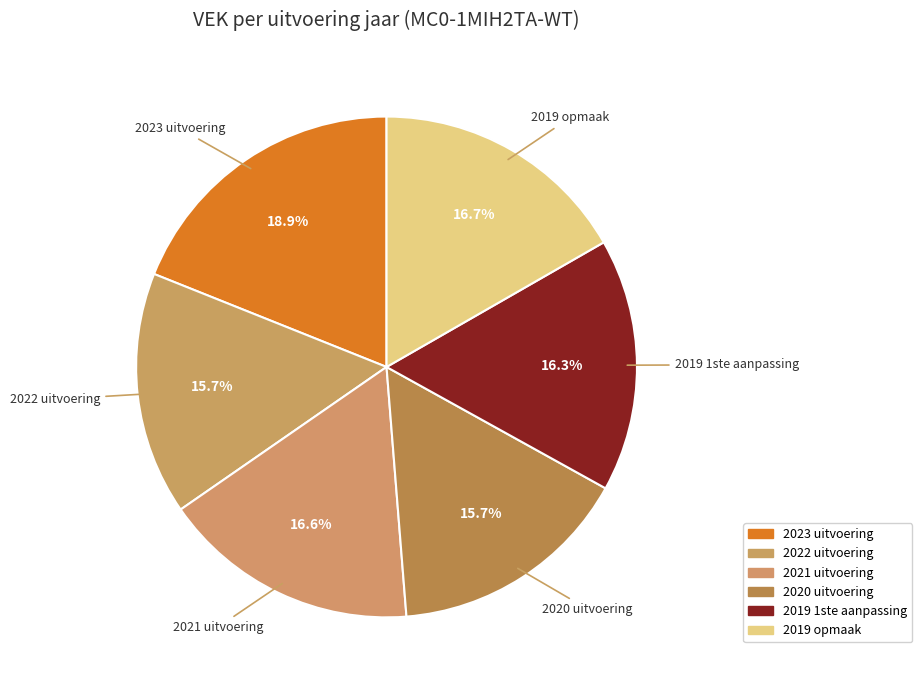

Approximately how many times larger is the value at 2019 opmaak compared to 2022 uitvoering?

1.1